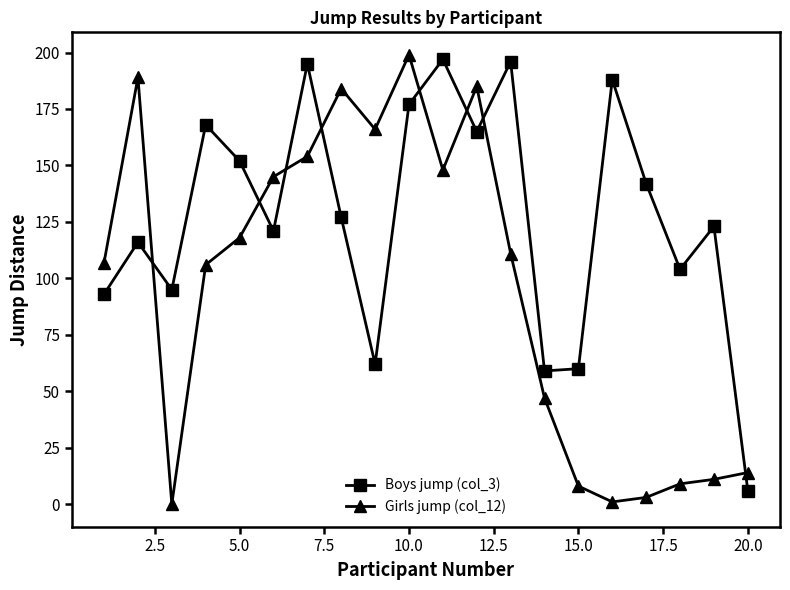

What is the maximum value shown in the chart?

199